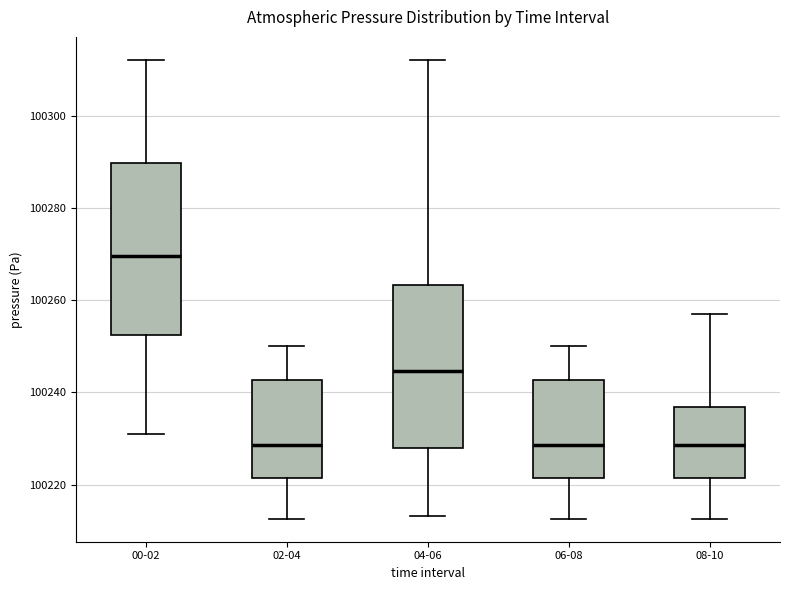

Reading left to right, read every box against the y-axis: the position of its median line, the range the box covers, and the ends of its whiskers. The values are not printed on the chart, so give them approximately, as read against the axis.

00-02: median 100270, box 100252 to 100290, whiskers 100232 to 100312
02-04: median 100228, box 100222 to 100242, whiskers 100212 to 100250
04-06: median 100244, box 100228 to 100264, whiskers 100214 to 100312
06-08: median 100228, box 100222 to 100242, whiskers 100212 to 100250
08-10: median 100228, box 100222 to 100236, whiskers 100212 to 100256